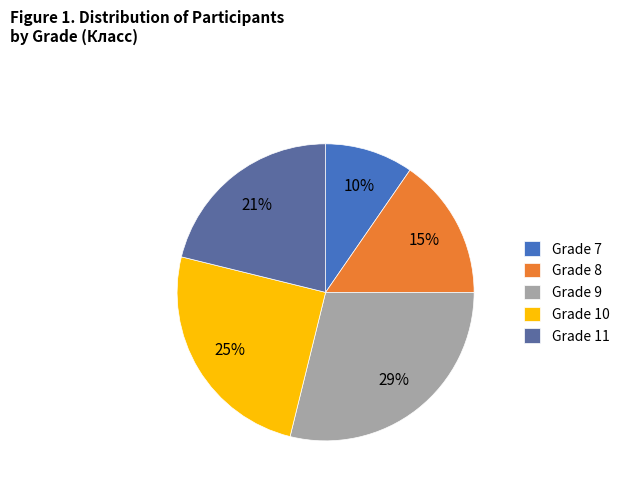

Which category has the smallest portion of the pie?

Grade 7